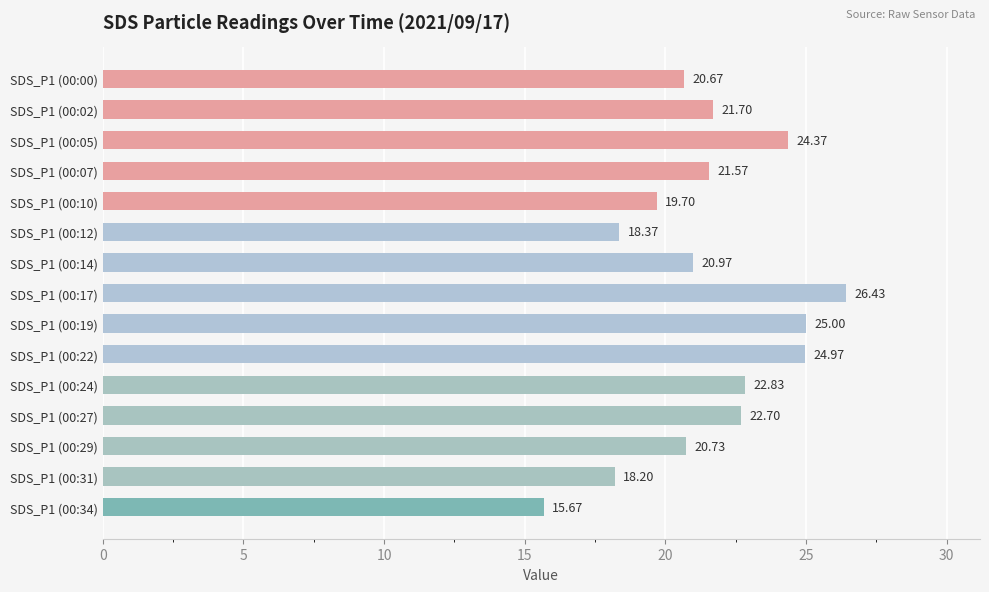

What is the maximum value shown in the chart?

26.4